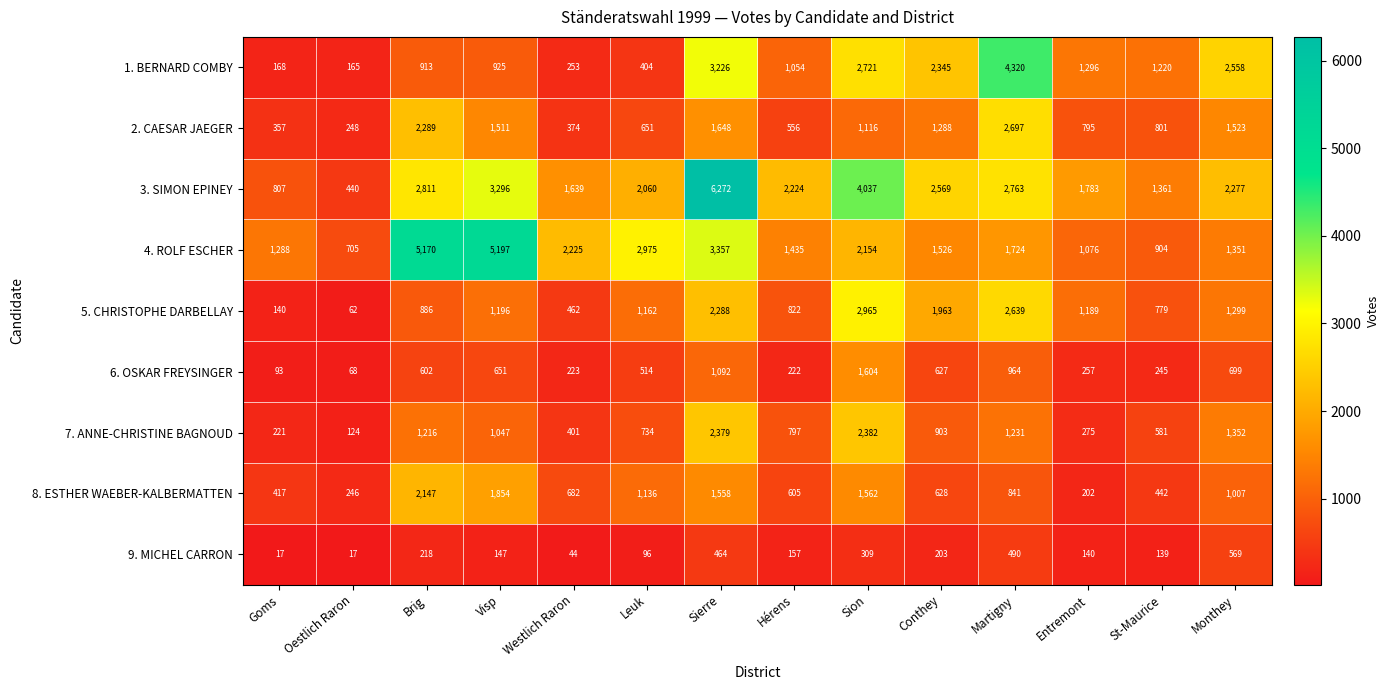

Which series has the largest range (max minus min)?

3. SIMON EPINEY